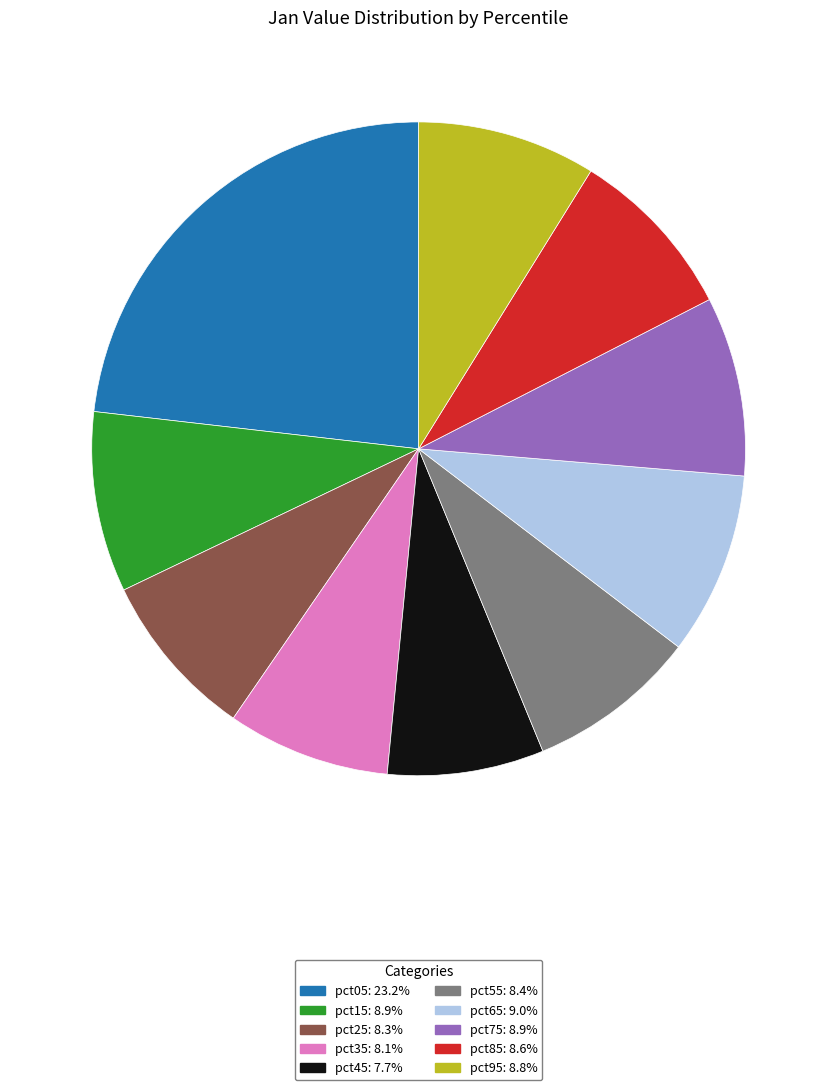

Do pct45 and pct15 together represent more than half of the pie?

No